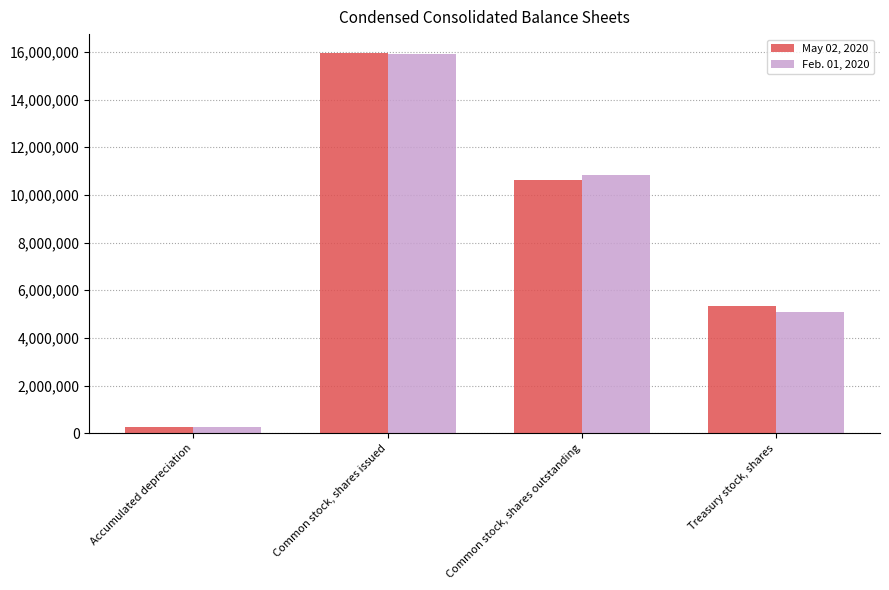

What is the difference between the second highest and second lowest values in the Feb. 01, 2020 series?

5760602